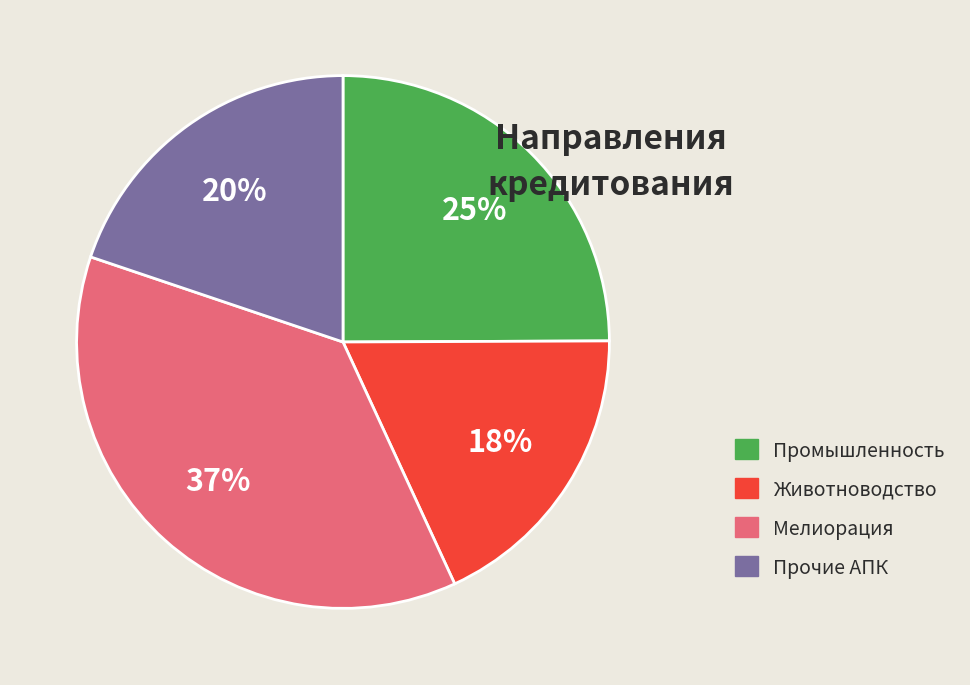

To the nearest percent, what is the average slice percentage?

25%